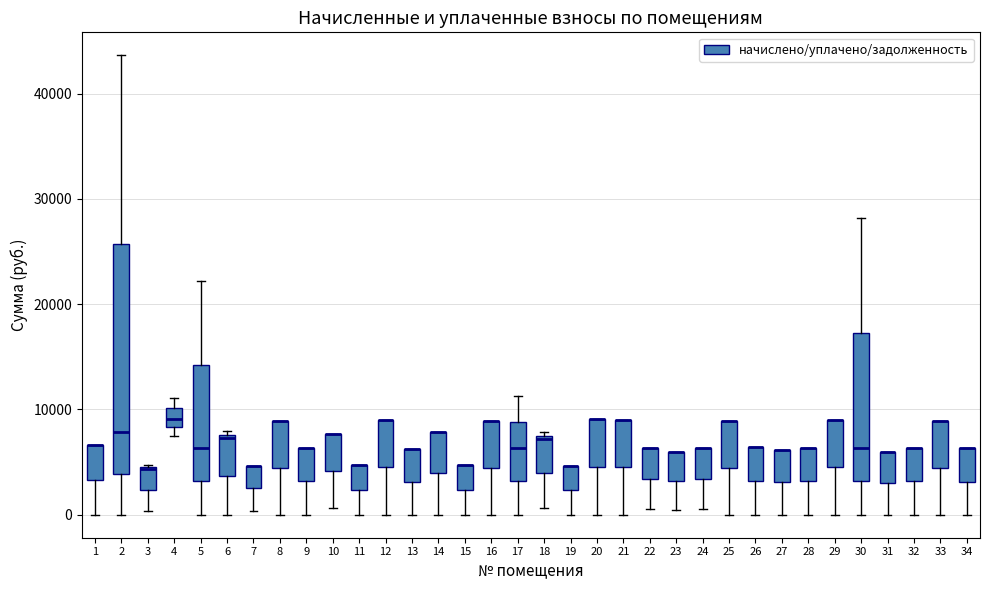

Where is the lower edge of the box at x = 33 on the y-axis? The values are not printed on the chart, so give them approximately, as read against the axis.

4000